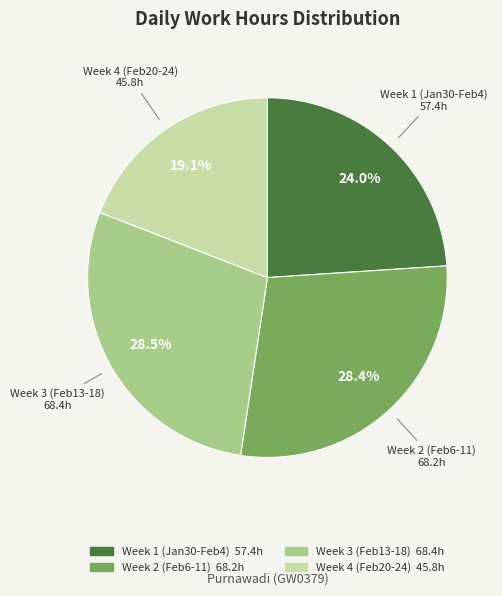

Is there a majority slice in this chart?

No